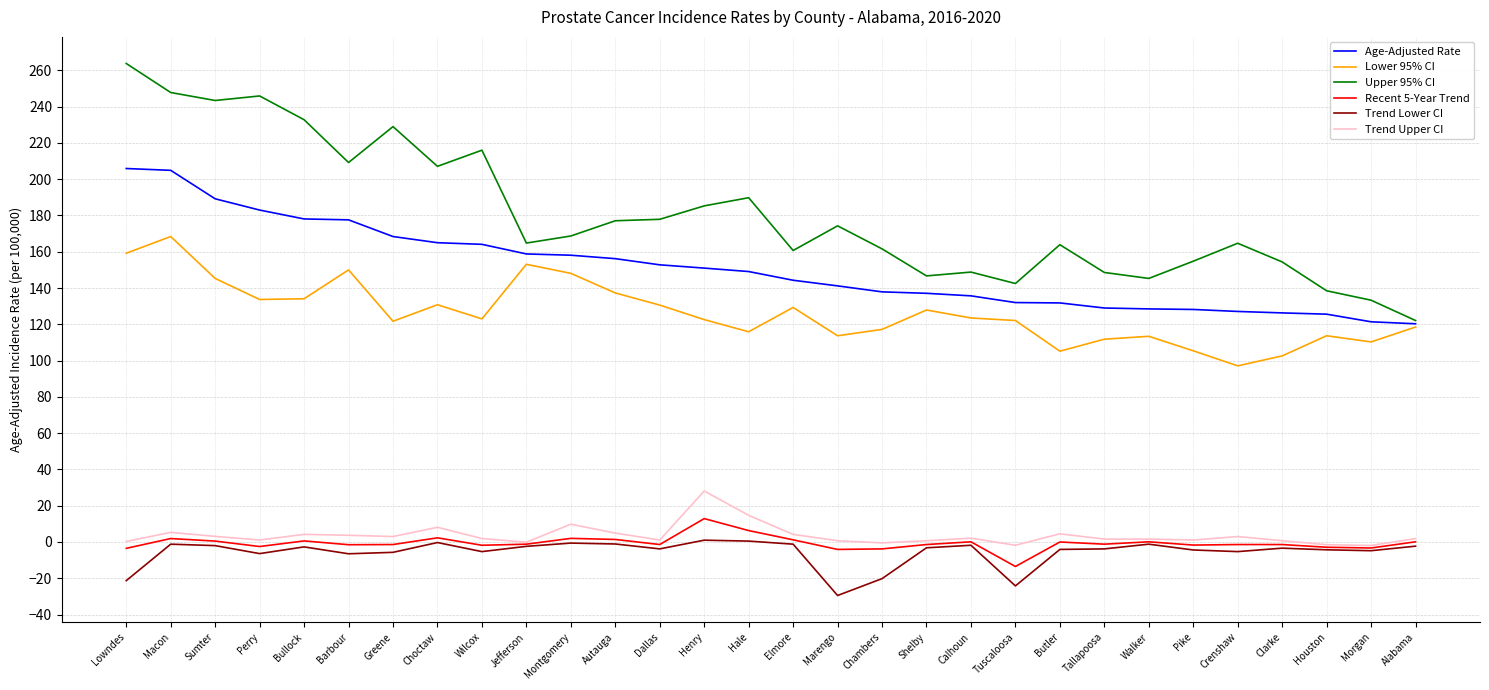

Which category has the highest value across all series?

Lowndes